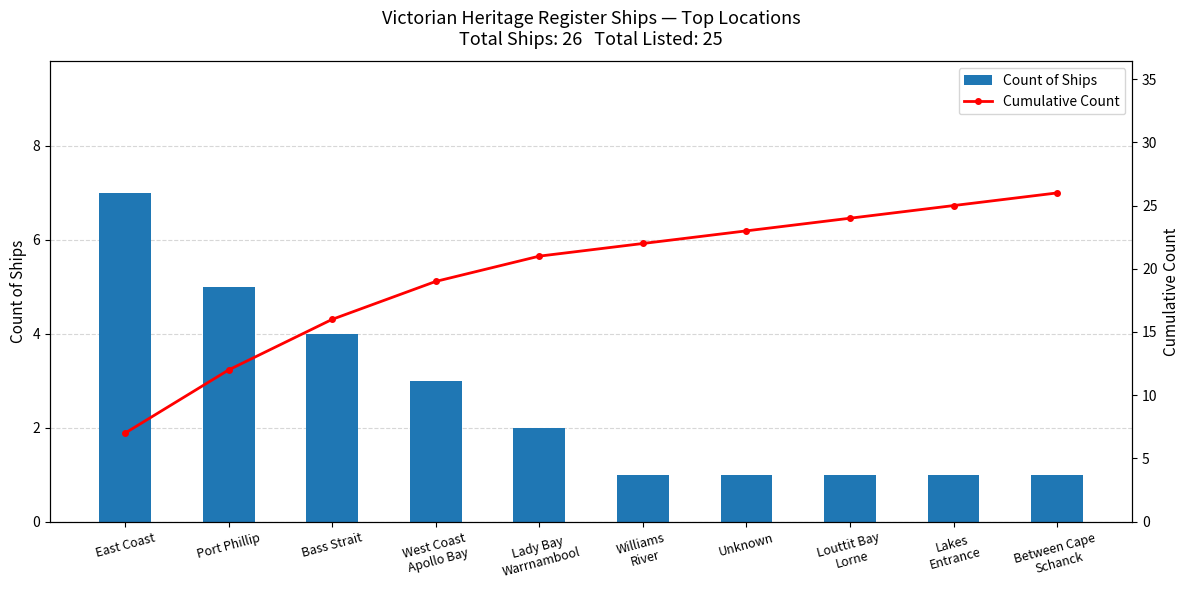

At which label does Cumulative Count first exceed 22?

Unknown